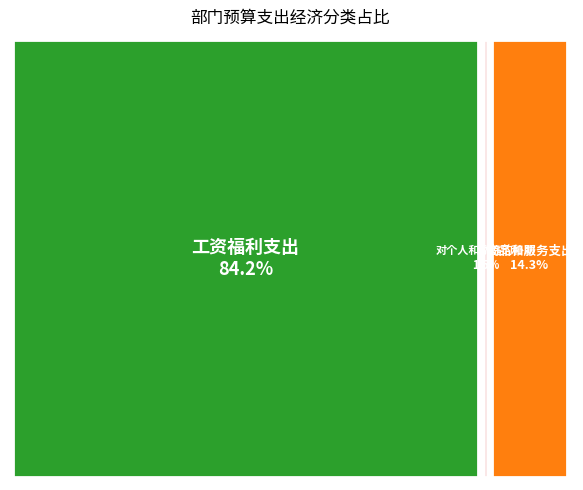

Which category has the biggest portion of the pie?

工资福利支出